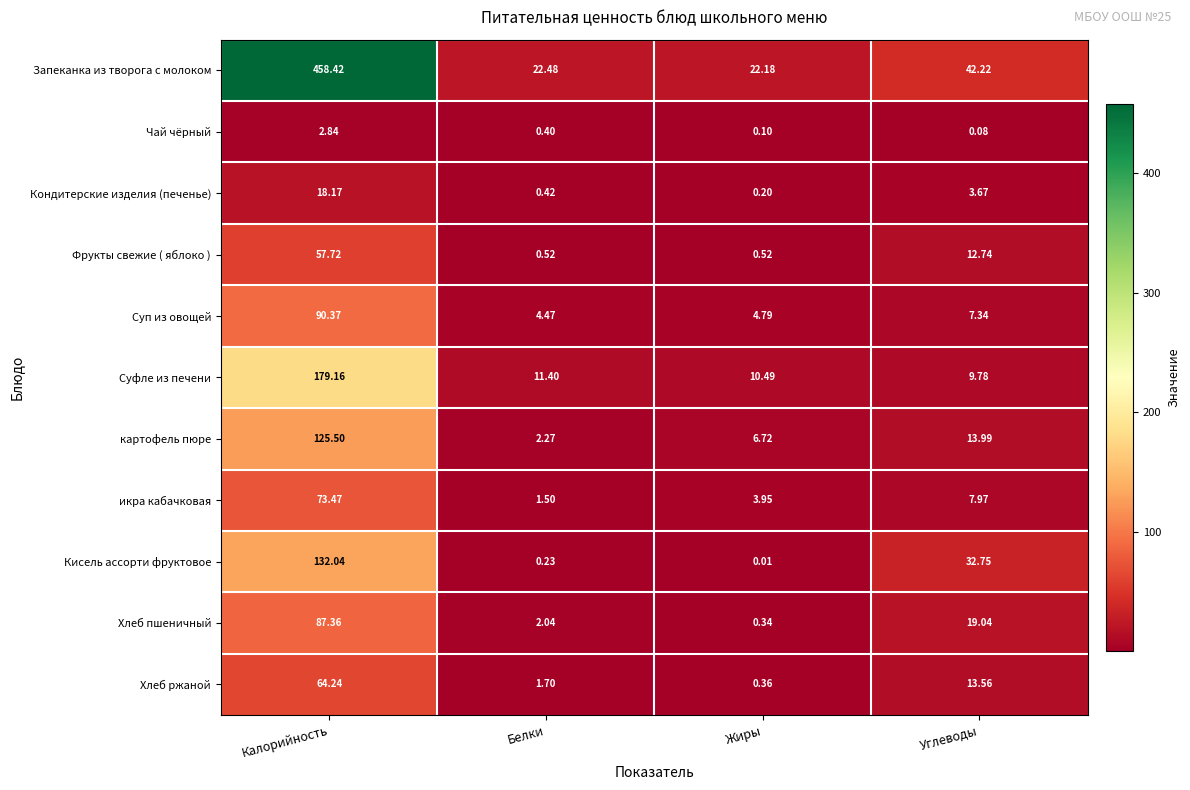

Where is Кондитерские изделия (печенье) nearest to the value 9?

Углеводы